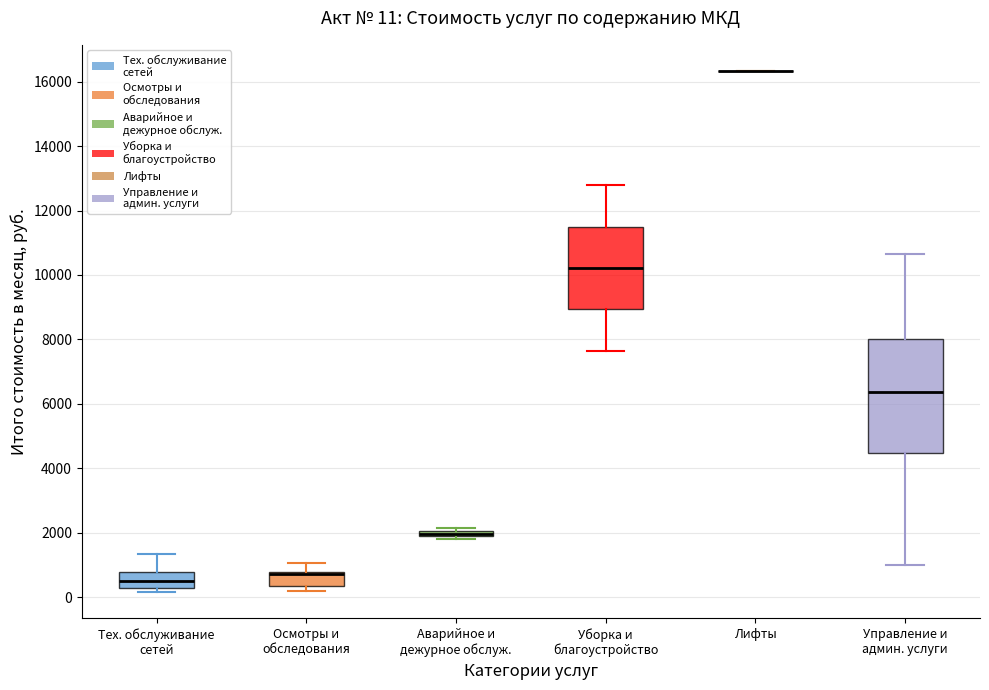

Which box is the tallest, from its lower edge to its upper edge?

Управление и админ. услуги